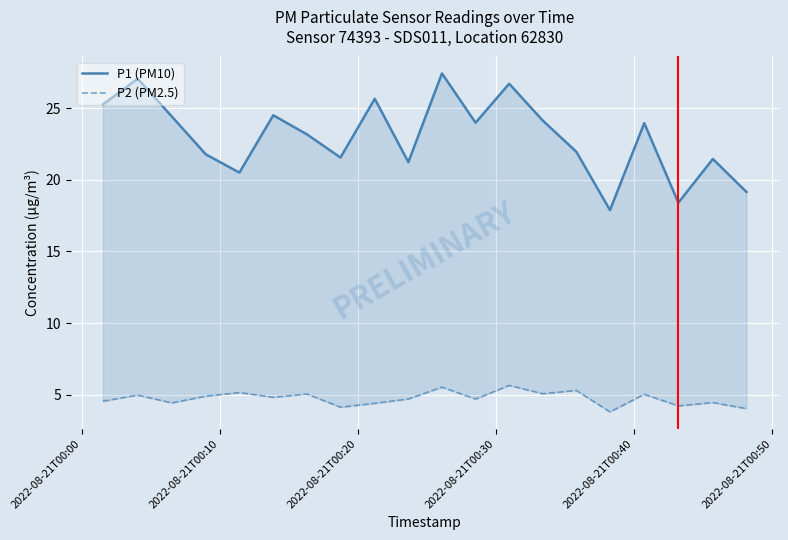

What is the difference between the second highest and minimum values in the P2 (PM2.5) series?

1.7